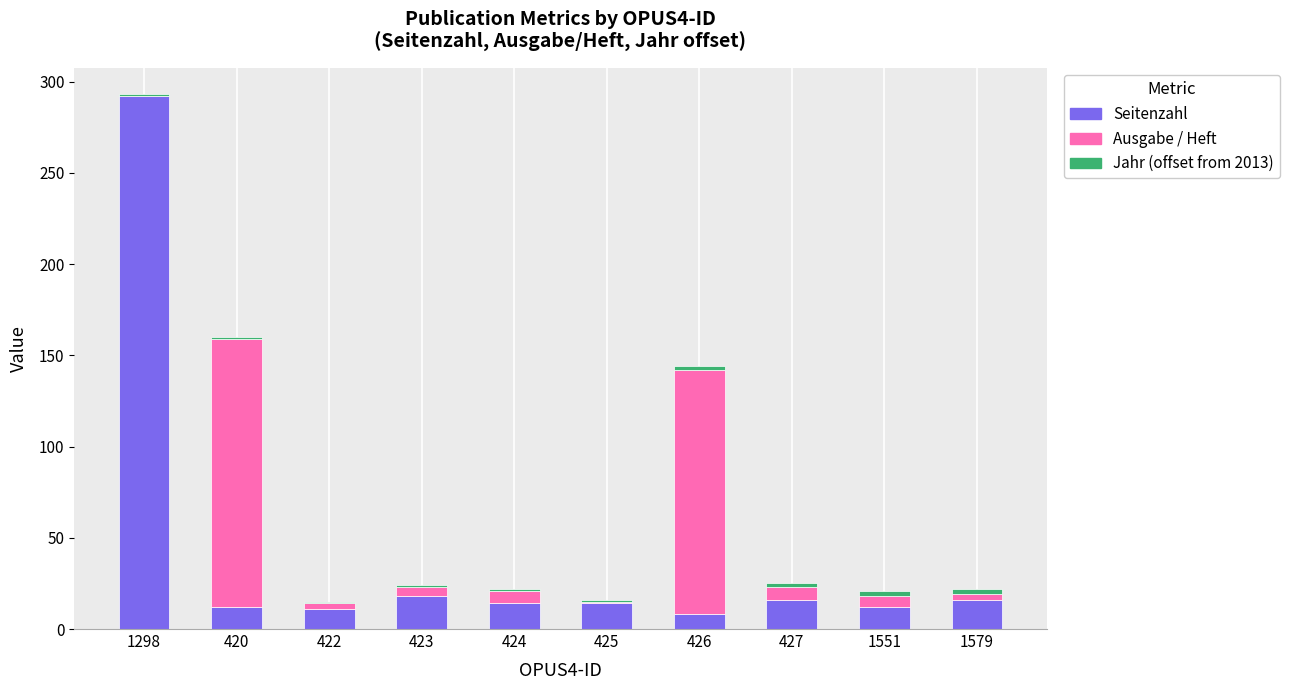

At which category is the sum across all series the highest?

1298